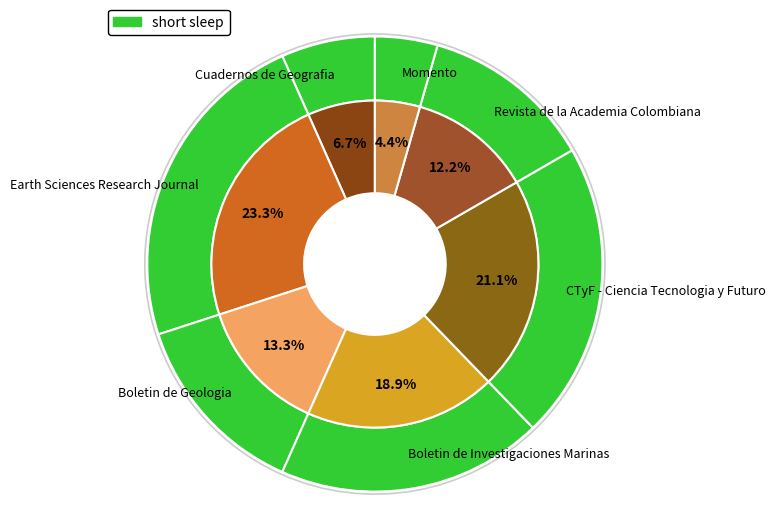

What is the total percentage of Momento and Boletin de Geologia?

17.8%